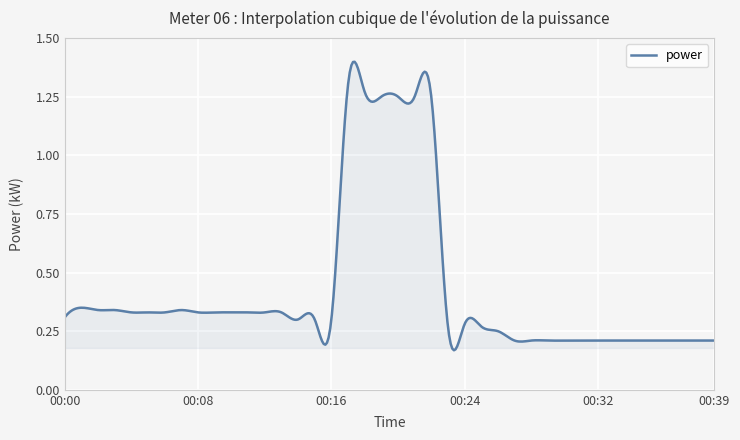

Does the chart display data point markers on the line(s)?

No